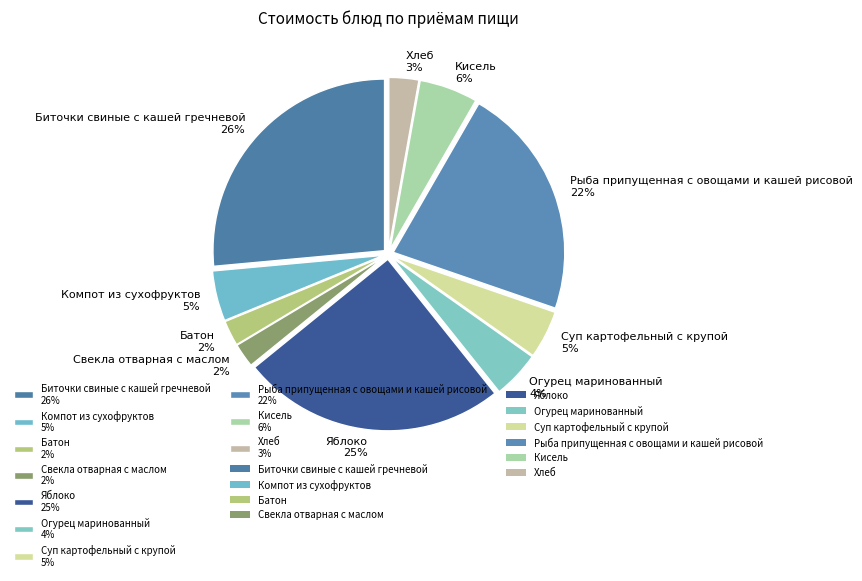

How many slices are in this pie chart?

10